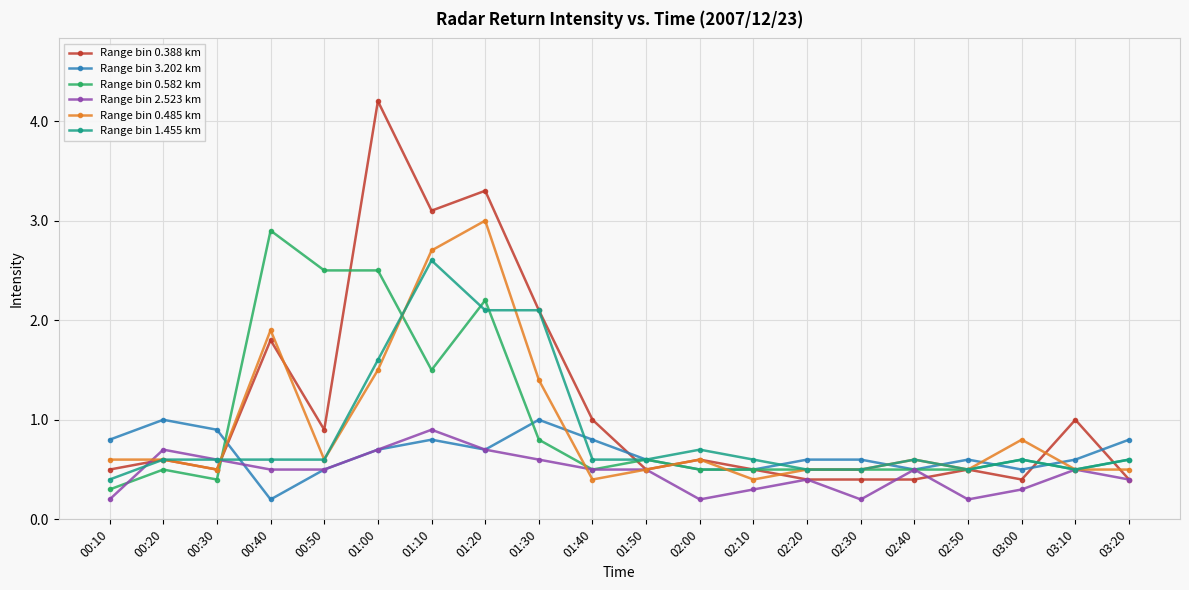

What are all the series names shown in the legend?

Range bin 0.388 km, Range bin 3.202 km, Range bin 0.582 km, Range bin 2.523 km, Range bin 0.485 km, Range bin 1.455 km